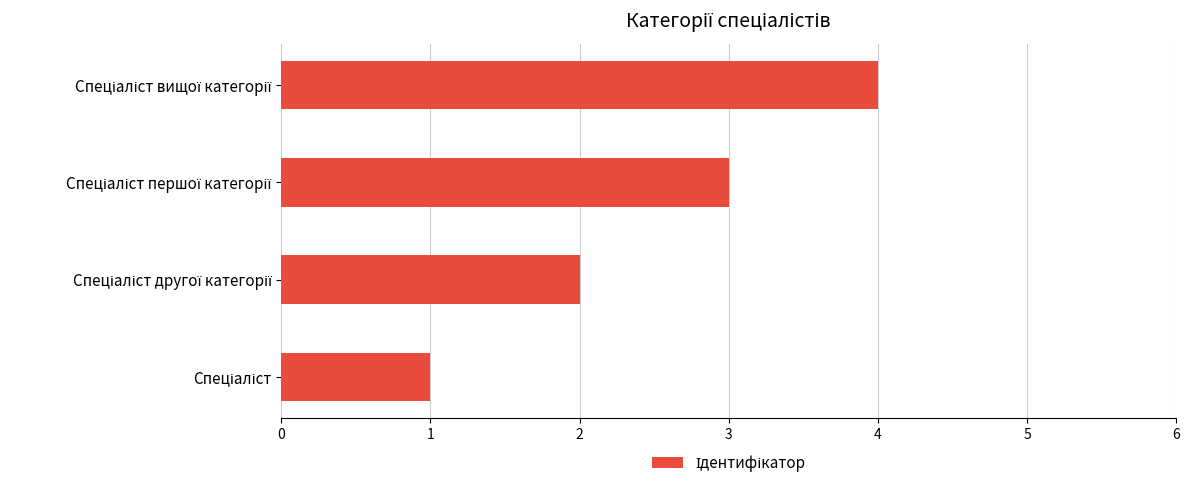

How many data points are less than 3?

2